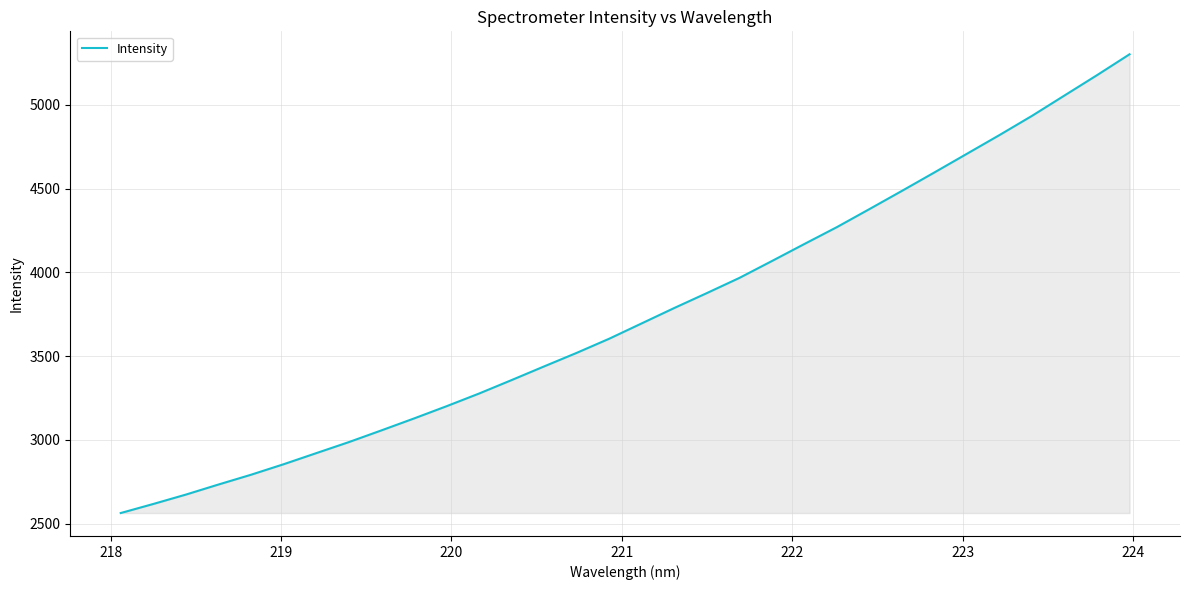

What is the maximum value shown in the chart?

5302.9